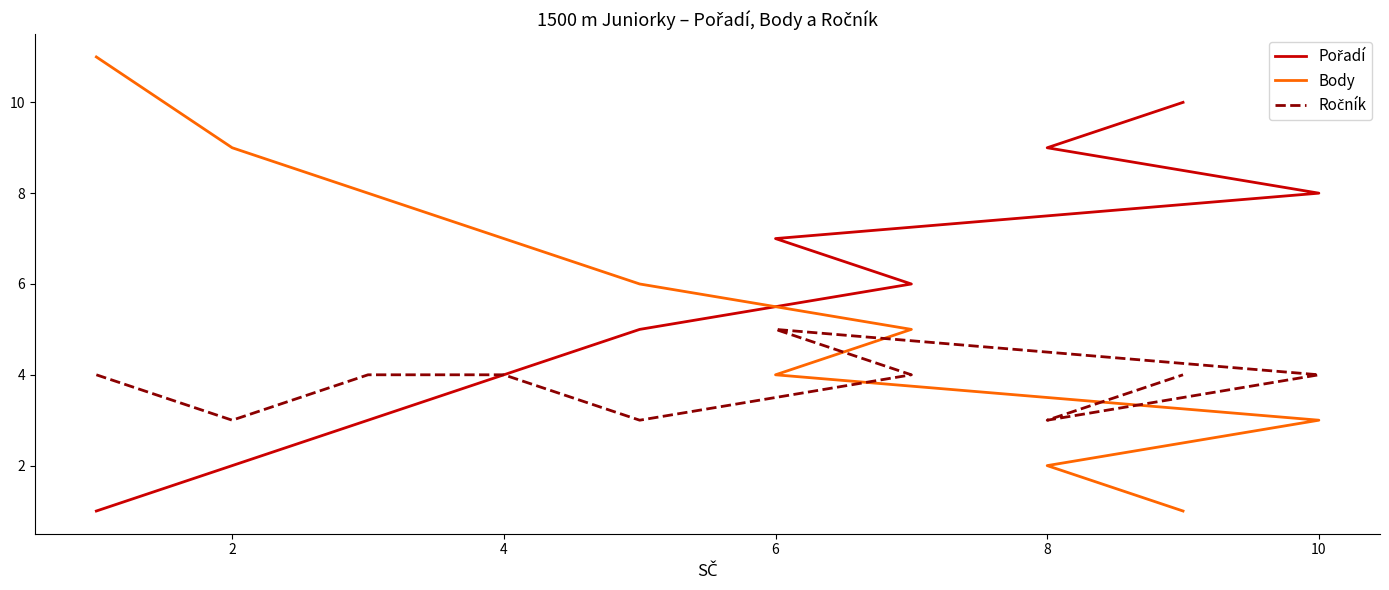

Which series has the widest spread of values?

Body